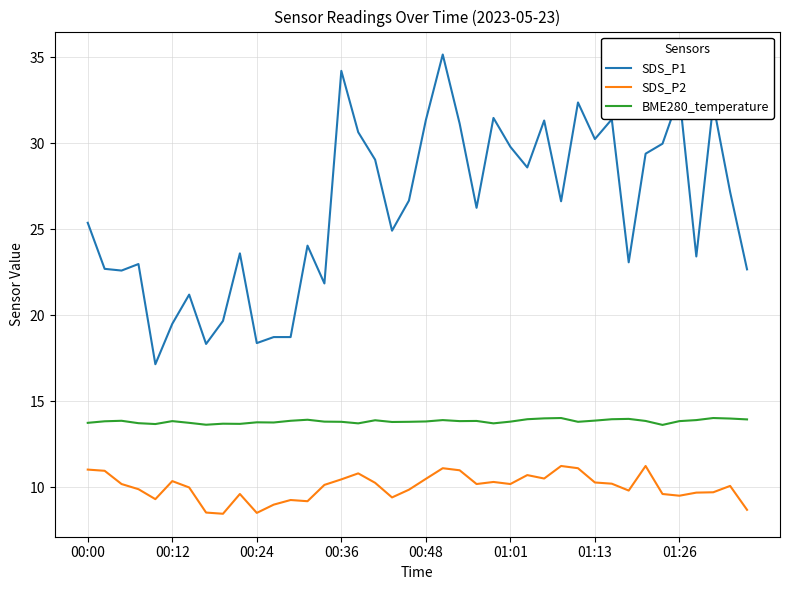

What is the lowest value of the BME280_temperature series?

13.6